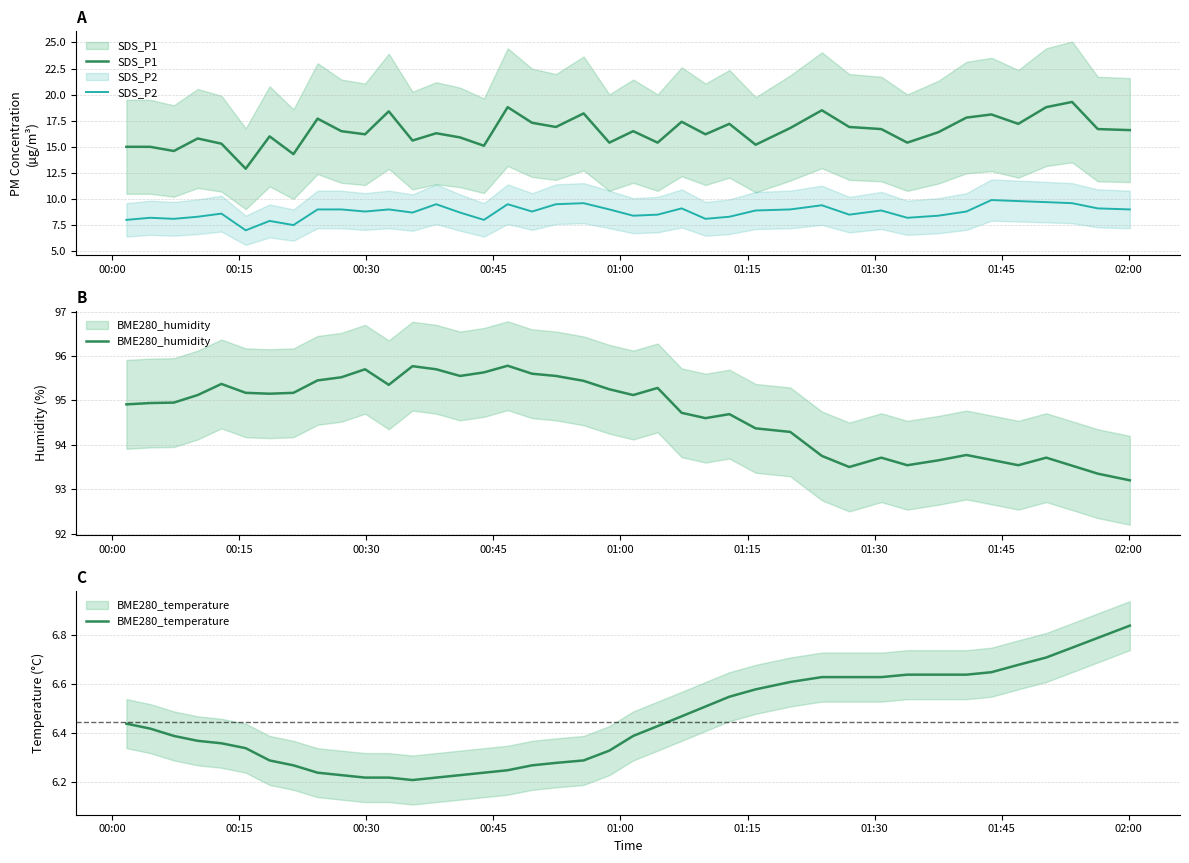

The value of SDS_P2 at 23 is 15.4. True or false?

False